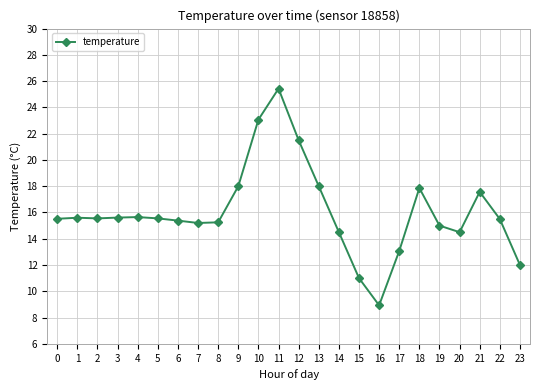

Approximately how many times larger is the value at 14 compared to 16?

1.6